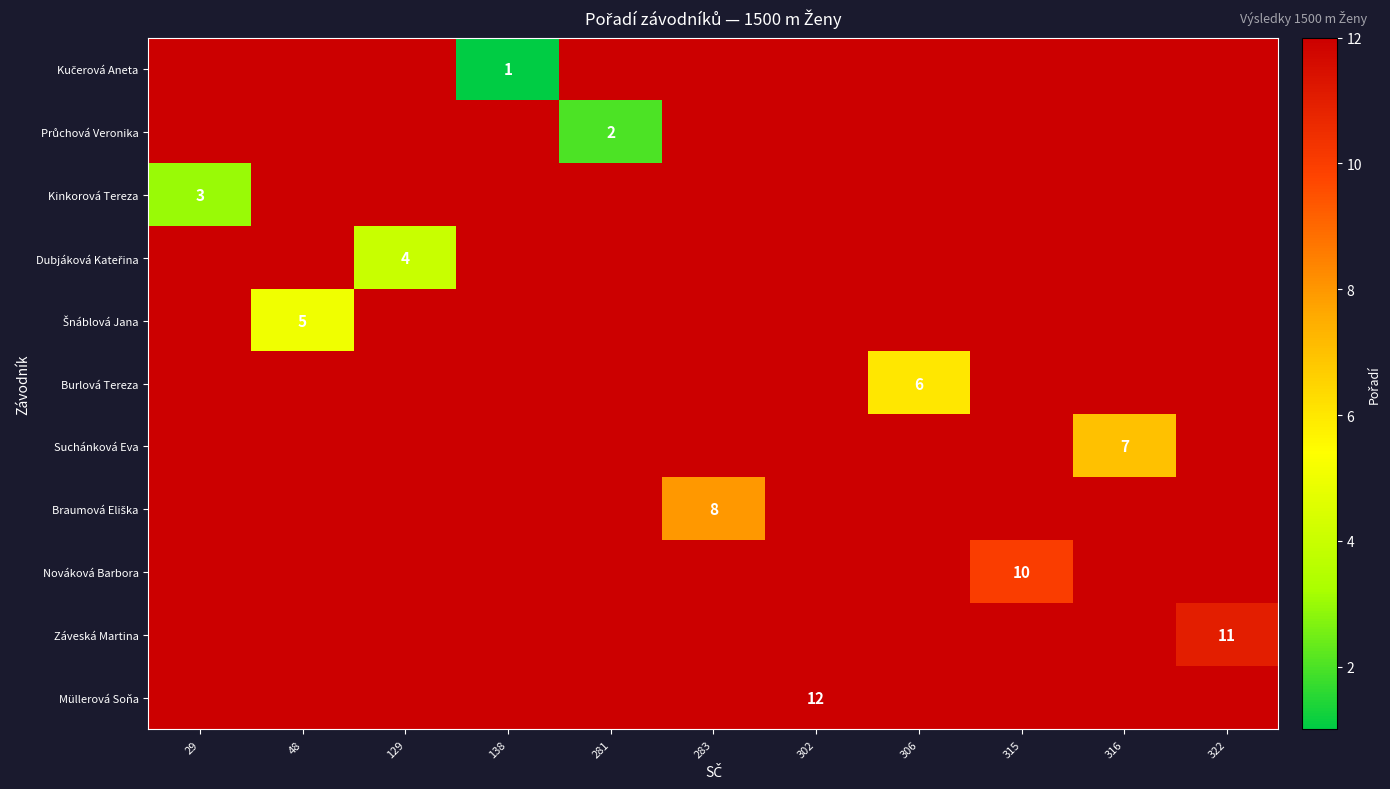

Rank the series at 138 from lowest to highest value.

Kučerová Aneta, Průchová Veronika, Kinkorová Tereza, Dubjáková Kateřina, Šnáblová Jana, Burlová Tereza, Suchánková Eva, Braumová Eliška, Nováková Barbora, Záveská Martina, Müllerová Soňa